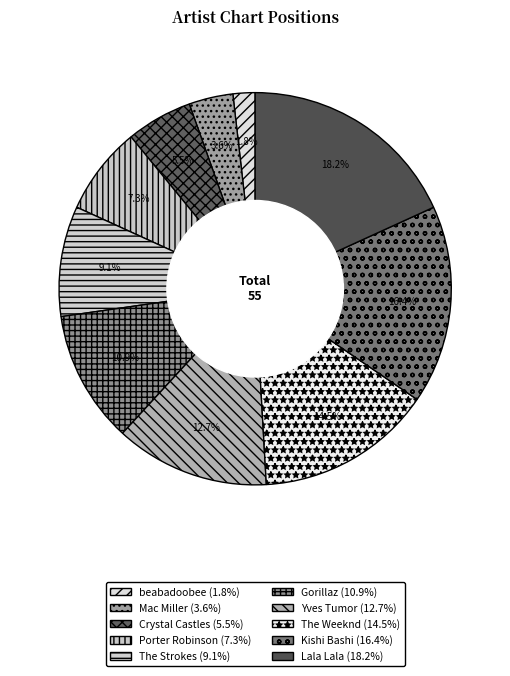

Does Lala Lala represent more than half of the total?

No